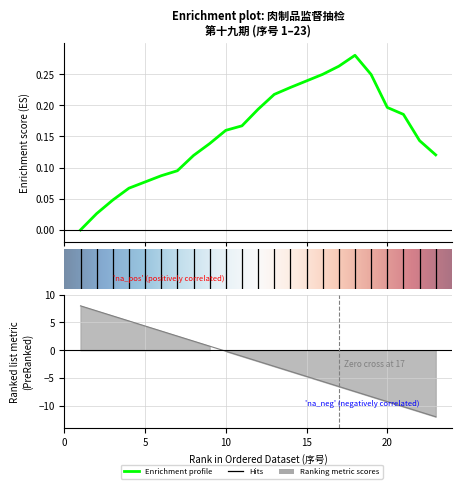

The value at 9 is 0.7. True or false?

True